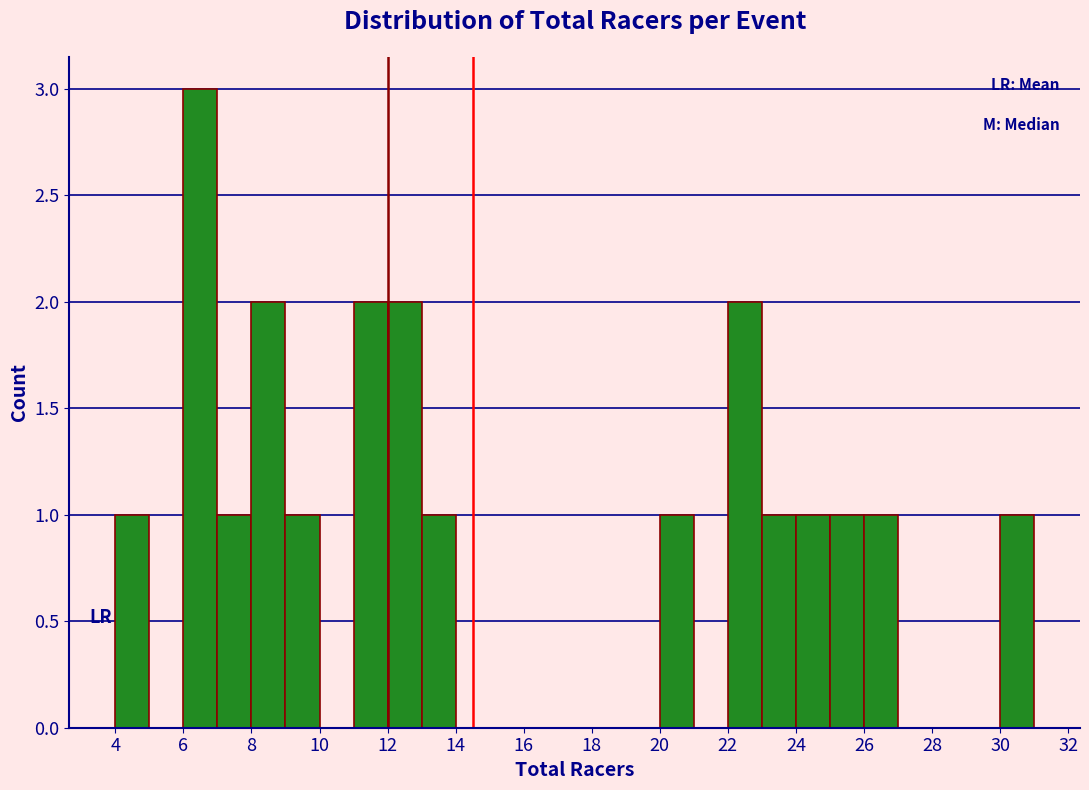

Reading left to right, list every bar in this chart as the range it spans on the x-axis followed by its height. The values are not printed on the chart, so give them approximately, as read against the axis.

4 to 5: 1
5 to 6: 0
6 to 7: 3
7 to 8: 1
8 to 9: 2
9 to 10: 1
10 to 11: 0
11 to 12: 2
12 to 13: 2
13 to 14: 1
14 to 15: 0
15 to 16: 0
16 to 17: 0
17 to 18: 0
18 to 19: 0
19 to 20: 0
20 to 21: 1
21 to 22: 0
22 to 23: 2
23 to 24: 1
24 to 25: 1
25 to 26: 1
26 to 27: 1
27 to 28: 0
28 to 29: 0
29 to 30: 0
30 to 31: 1